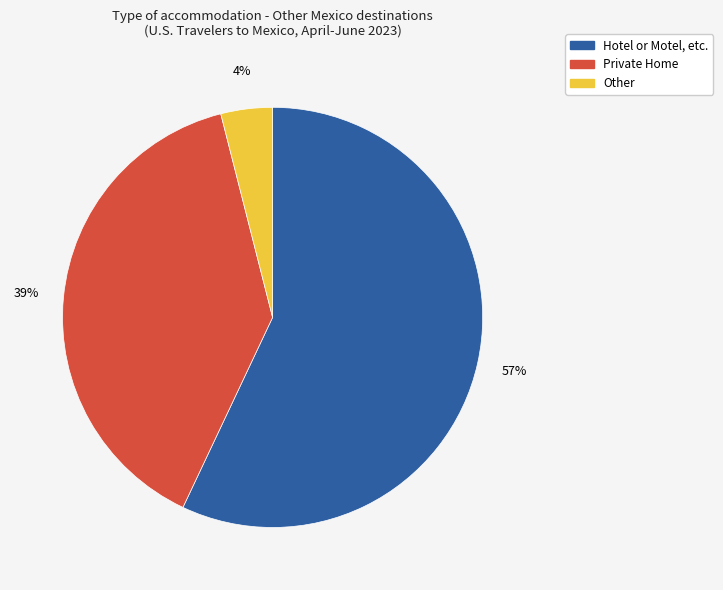

Count the number of slices in the pie.

3